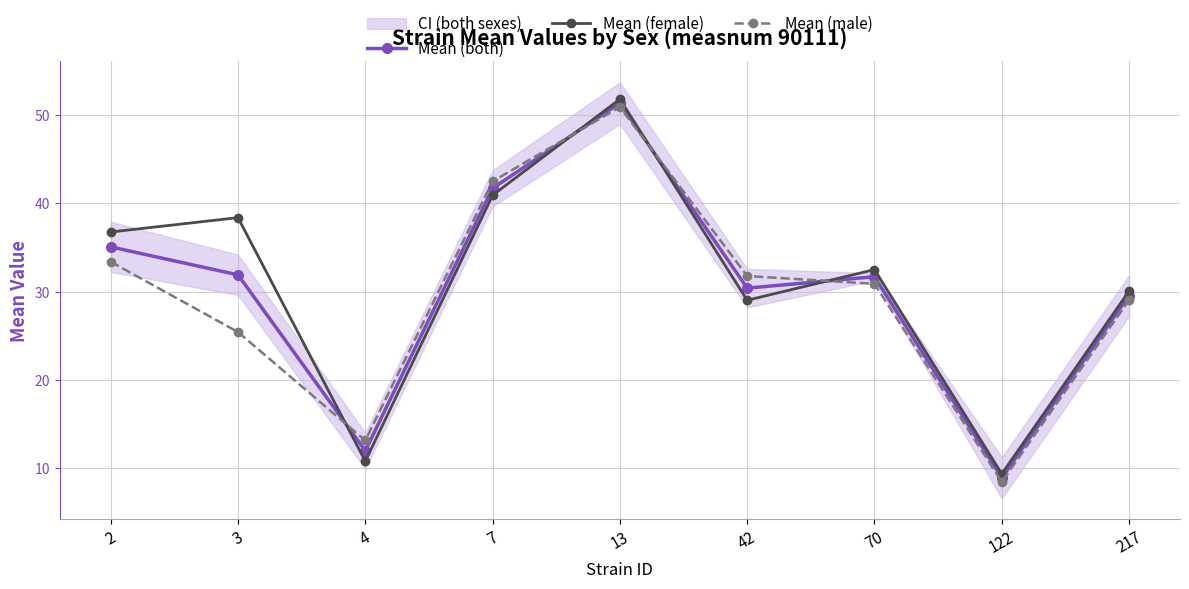

Reading right to left, list all the values displayed in this chart.

Mean (both): 217=29.5	122=8.9	70=31.7	42=30.4	13=51.3	7=41.7	4=12.0	3=31.9	2=35.1
Mean (female): 217=30.1	122=9.4	70=32.5	42=29.0	13=51.8	7=40.9	4=10.8	3=38.4	2=36.7
Mean (male): 217=29.0	122=8.5	70=30.9	42=31.8	13=50.9	7=42.5	4=13.2	3=25.4	2=33.4